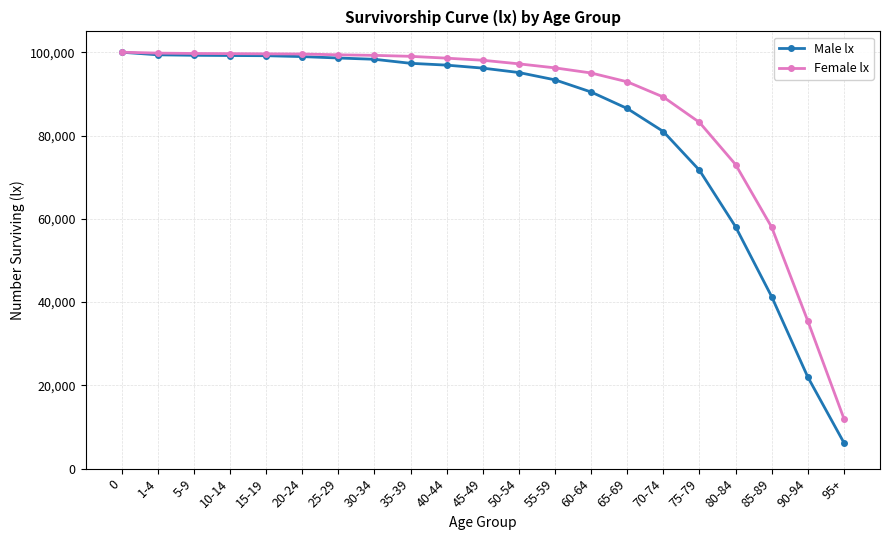

At which label is Male lx closest to 53117?

80-84